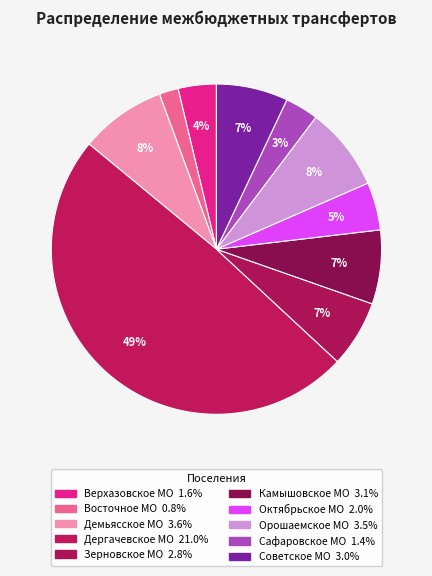

To the nearest percent, what percentage of the pie is Демьясское МО?

8%